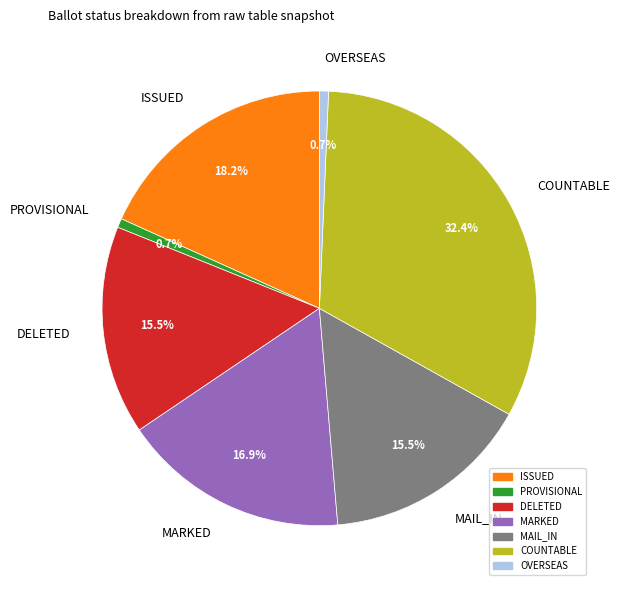

Does MAIL_IN represent more than half of the total?

No